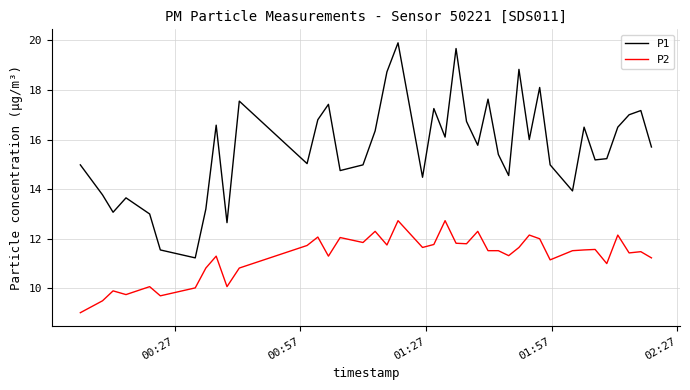

Does the chart display data point markers on the line(s)?

No